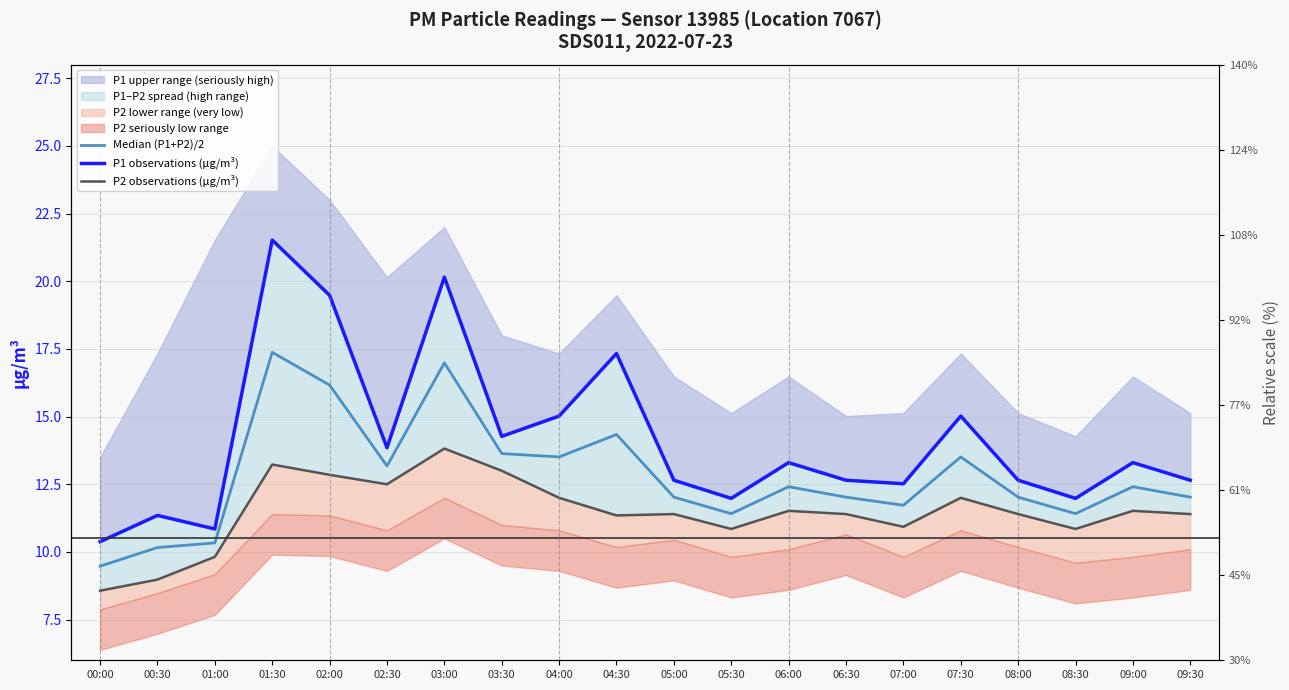

What is the lowest value of the Median (P1+P2)/2 series?

9.5